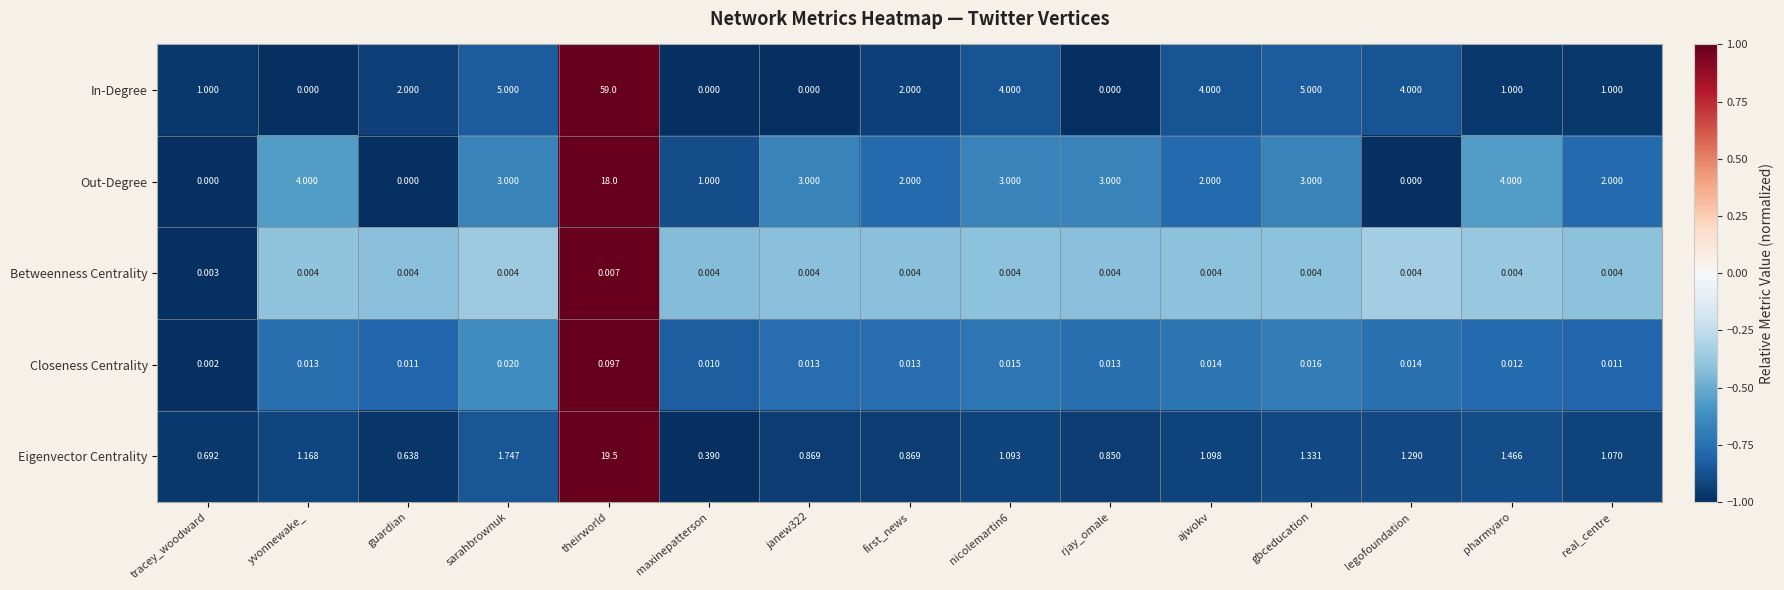

At legofoundation, list the series in order from smallest to largest.

Out-Degree, Betweenness Centrality, Closeness Centrality, Eigenvector Centrality, In-Degree